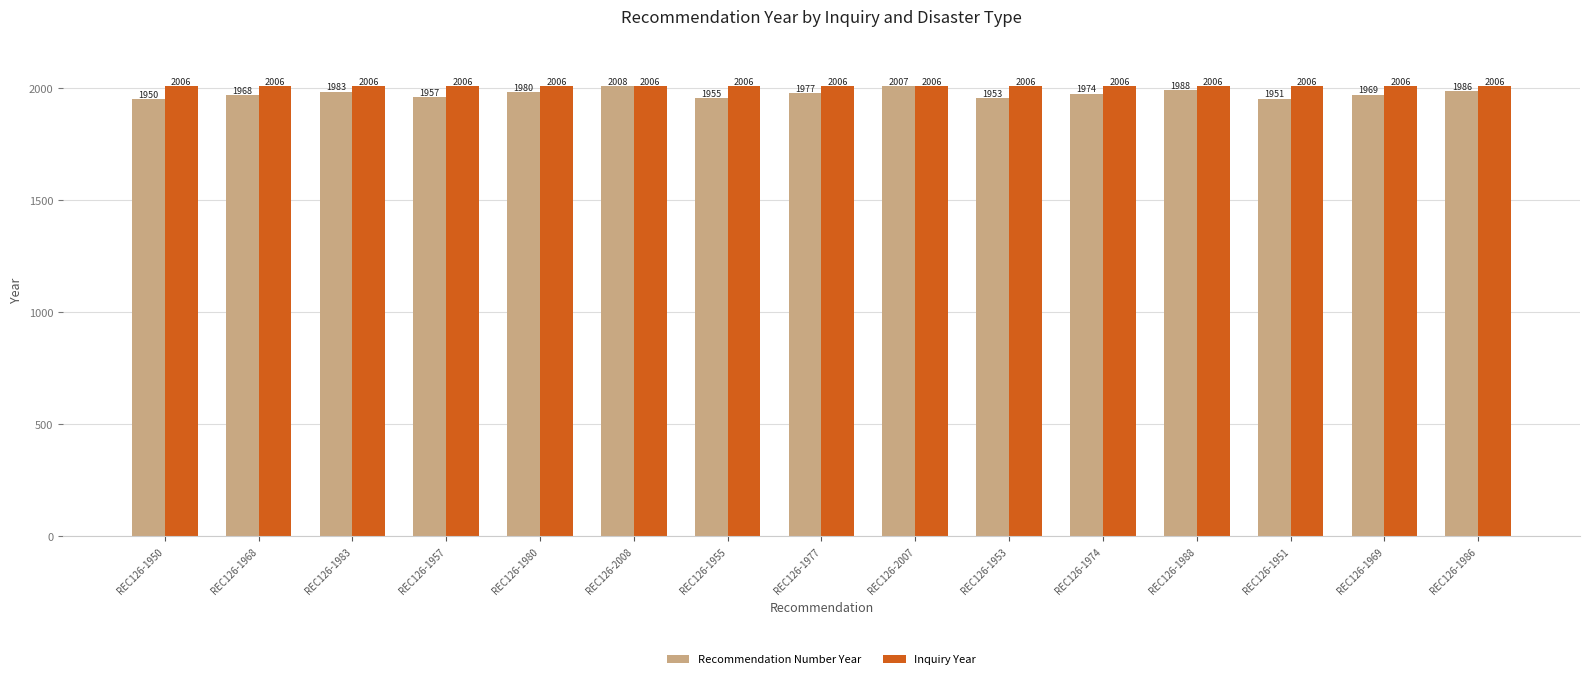

The value of Inquiry Year at REC126-1986 is 3116. True or false?

False